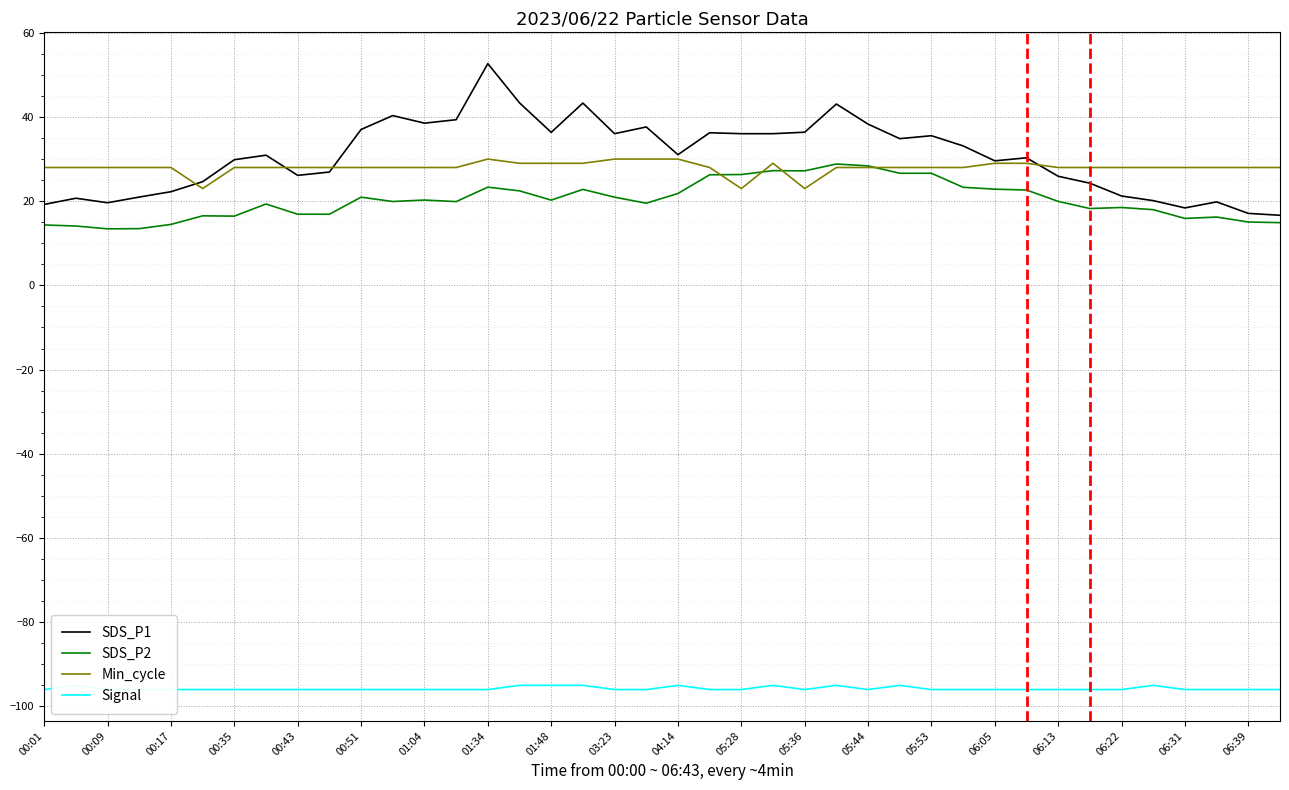

True or false: SDS_P2 and Signal cross at least once.

False